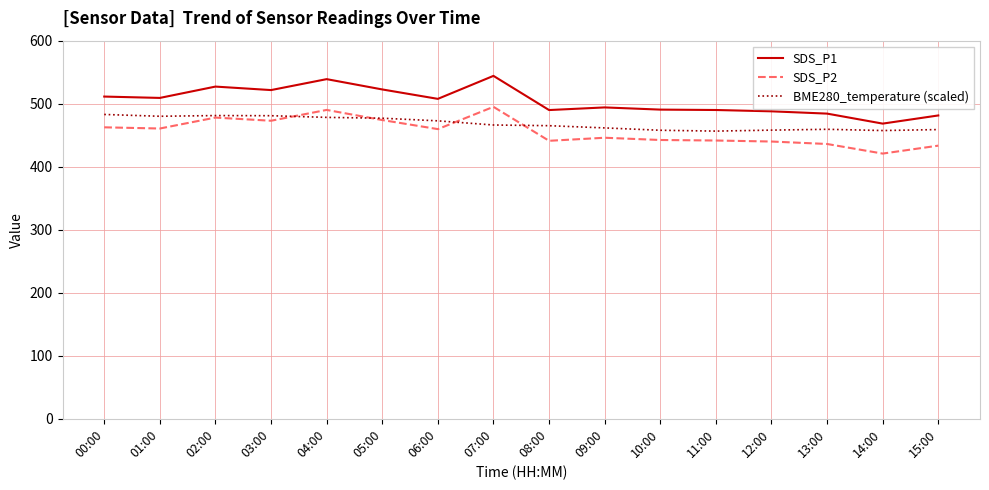

True or false: SDS_P1 and SDS_P2 intersect in this chart.

False